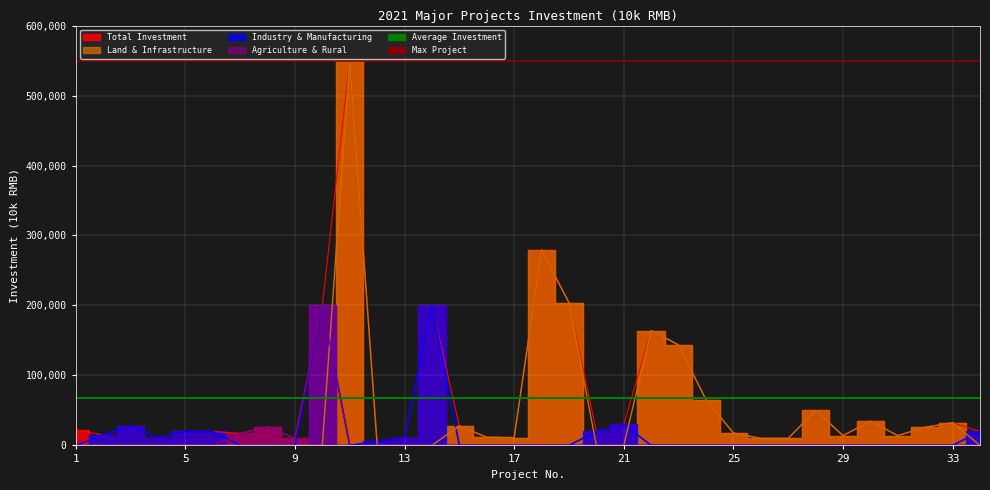

What is the sum of the Average Investment values at 1 and 5?

136643.4